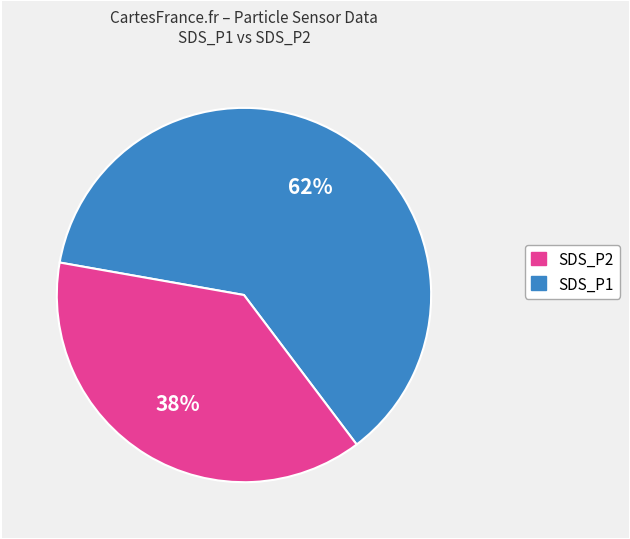

To the nearest percent, what is the average slice percentage?

50%